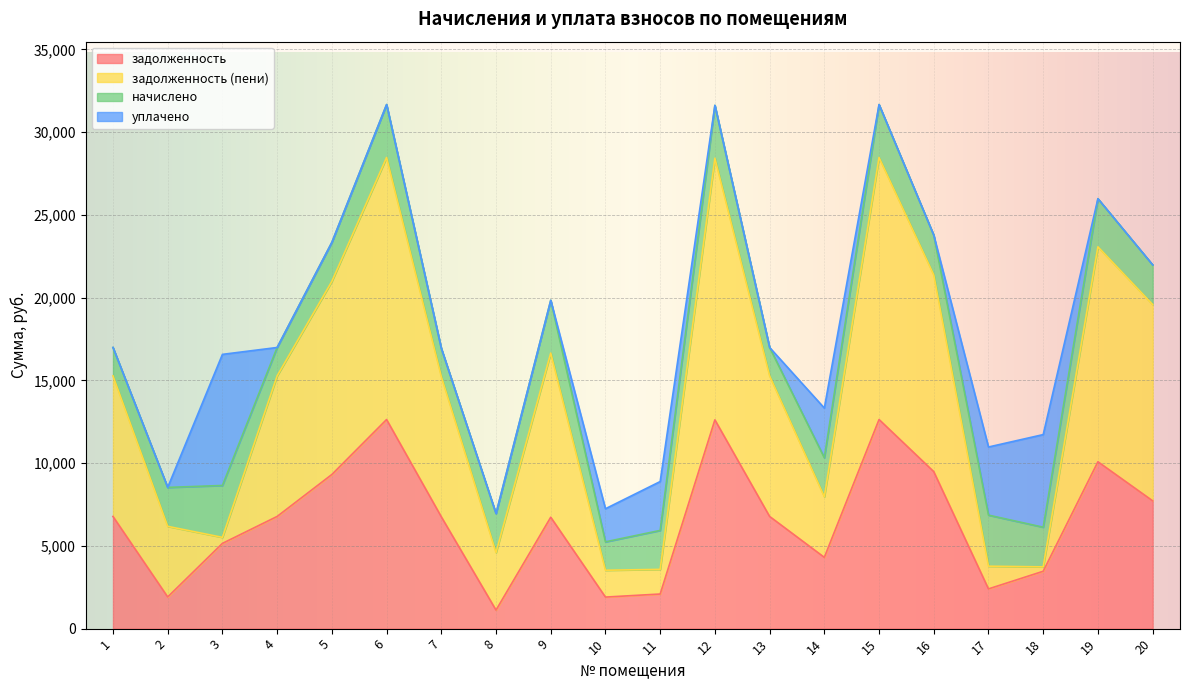

Between 2 and 3, which is larger?

3